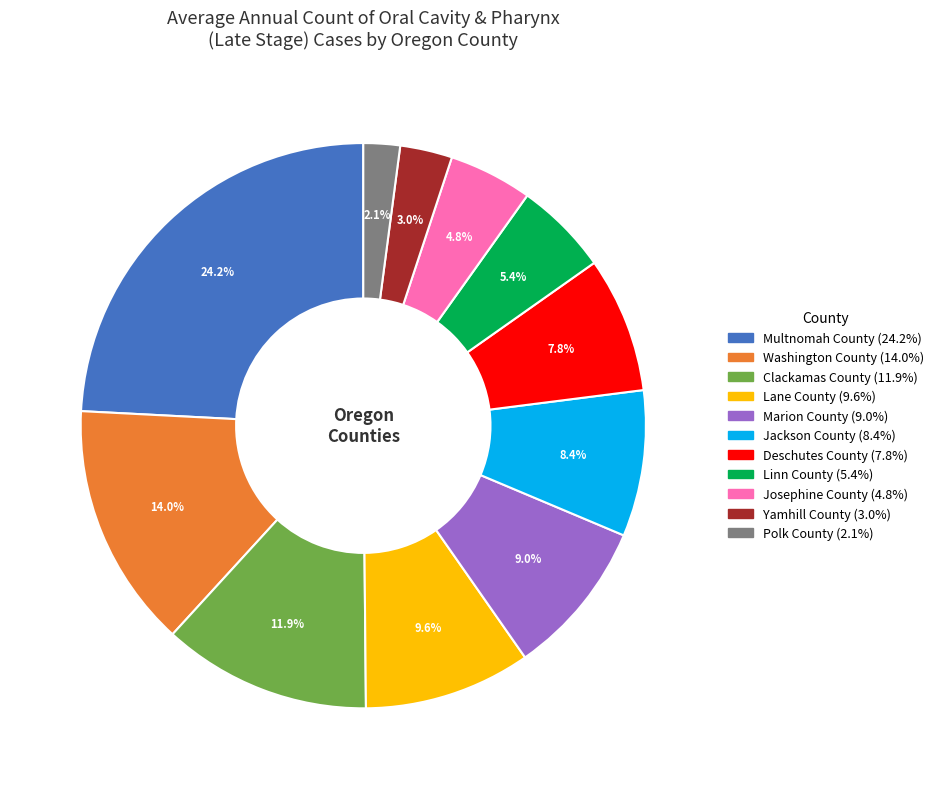

Which has a higher value, Multnomah County or Deschutes County?

Multnomah County